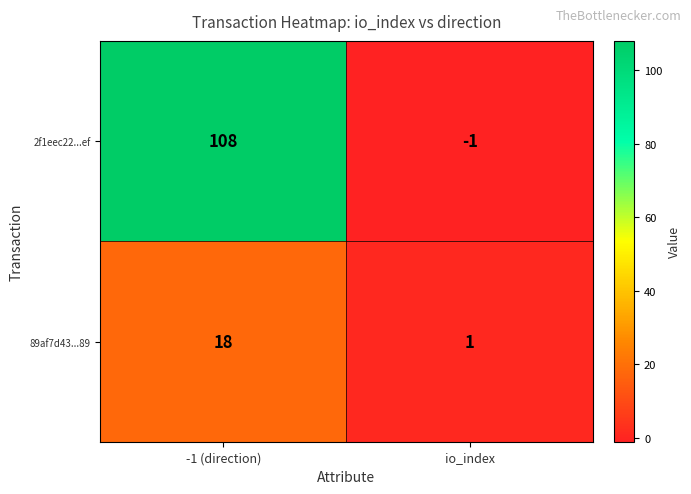

Rank the series by their maximum value, from highest to lowest.

2f1eec22...ef, 89af7d43...89